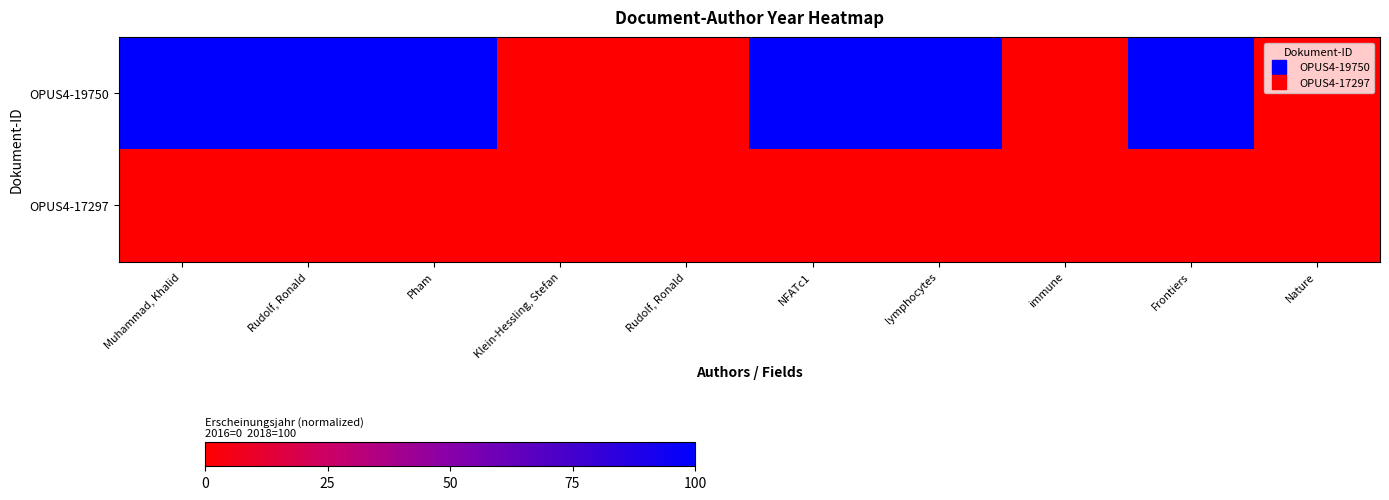

At which category is the sum across all series the highest?

Muhammad, Khalid